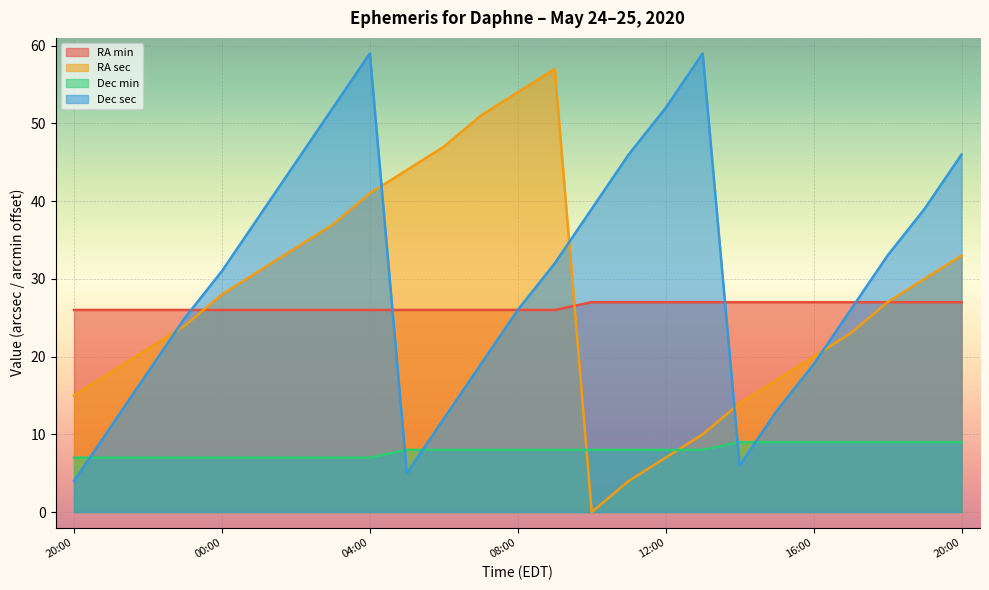

Rank the series at 01:00 from highest to lowest value.

Dec sec, RA sec, RA min, Dec min